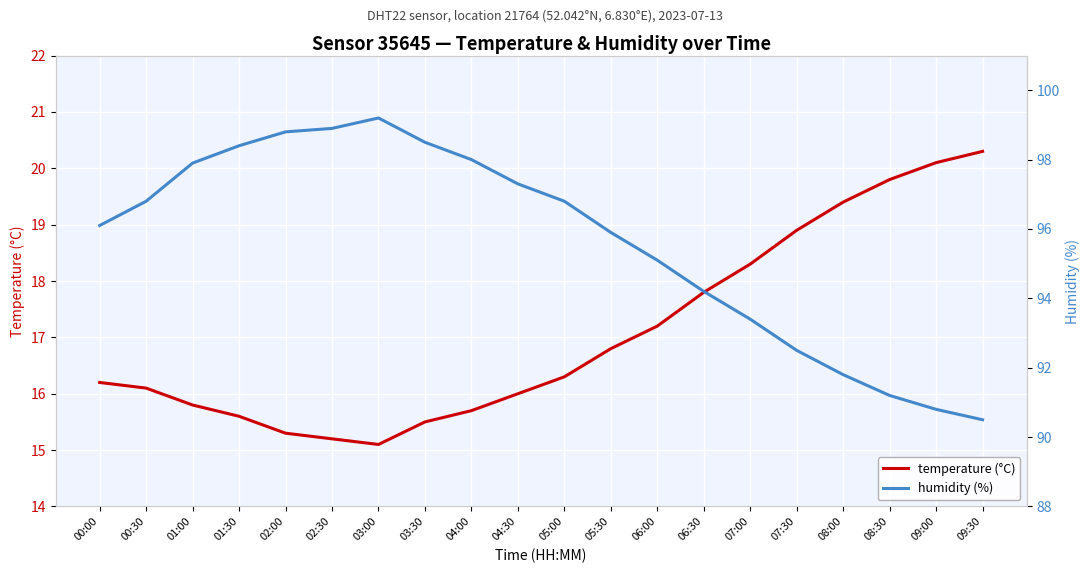

What is the total value across all series at 06:30?

112.0